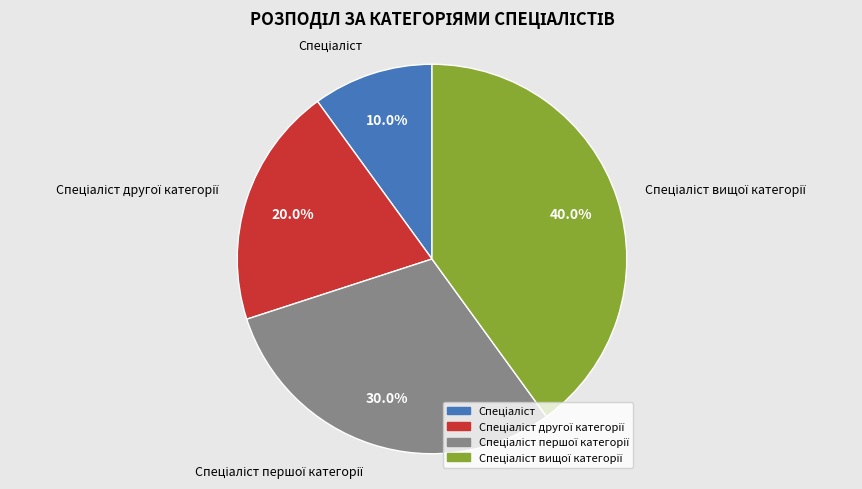

Is there a majority slice in this chart?

No